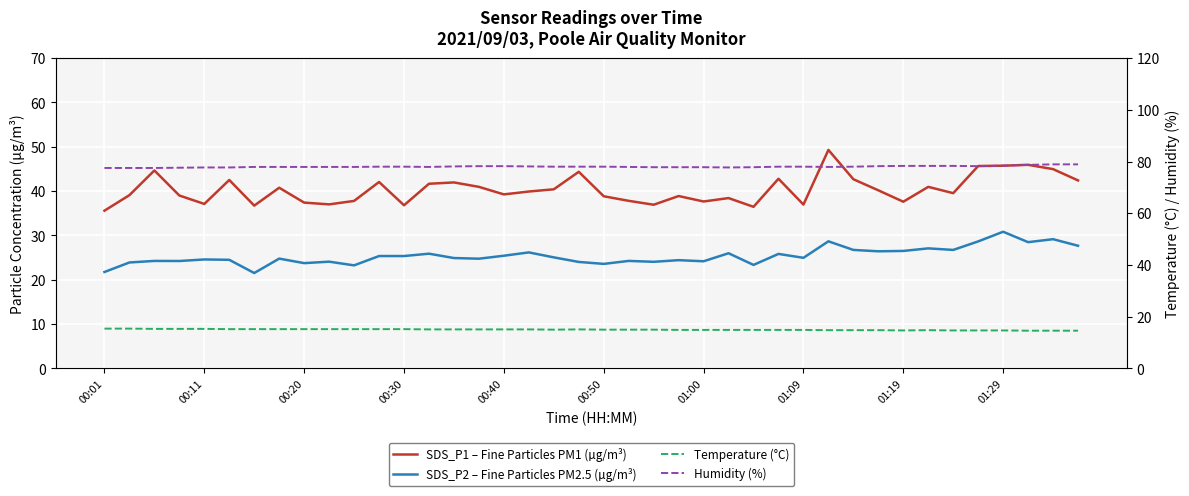

True or false: Humidity (%) has a value of 77.9 at 21.

True